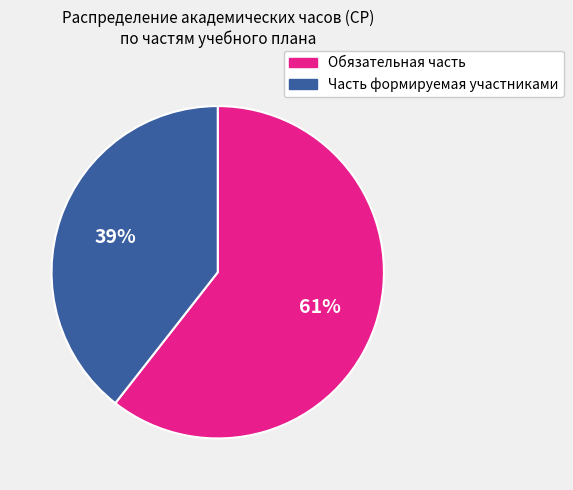

Count the number of slices in the pie.

2